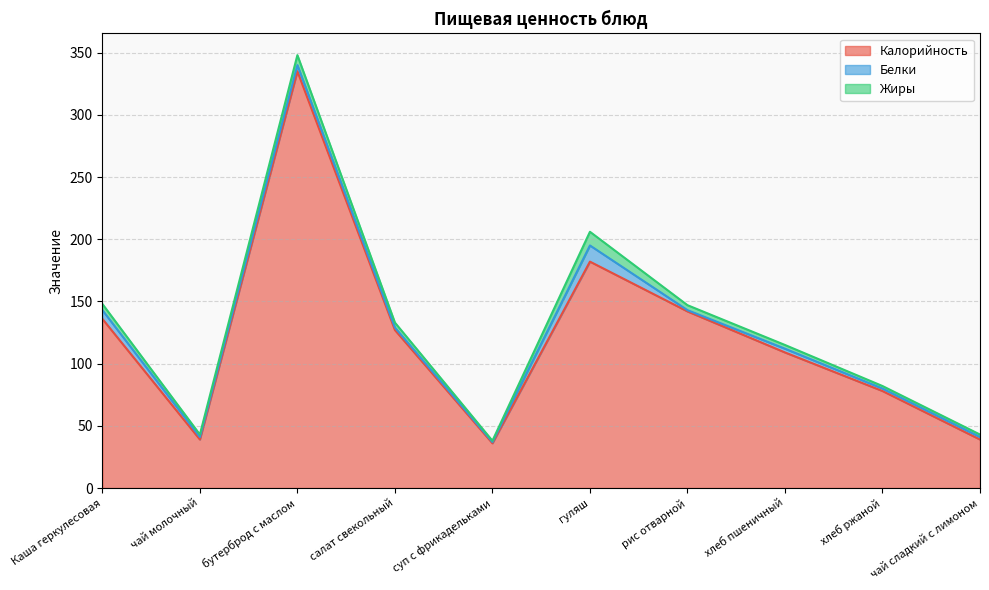

True or false: Жиры and Калорийность cross at least once.

False